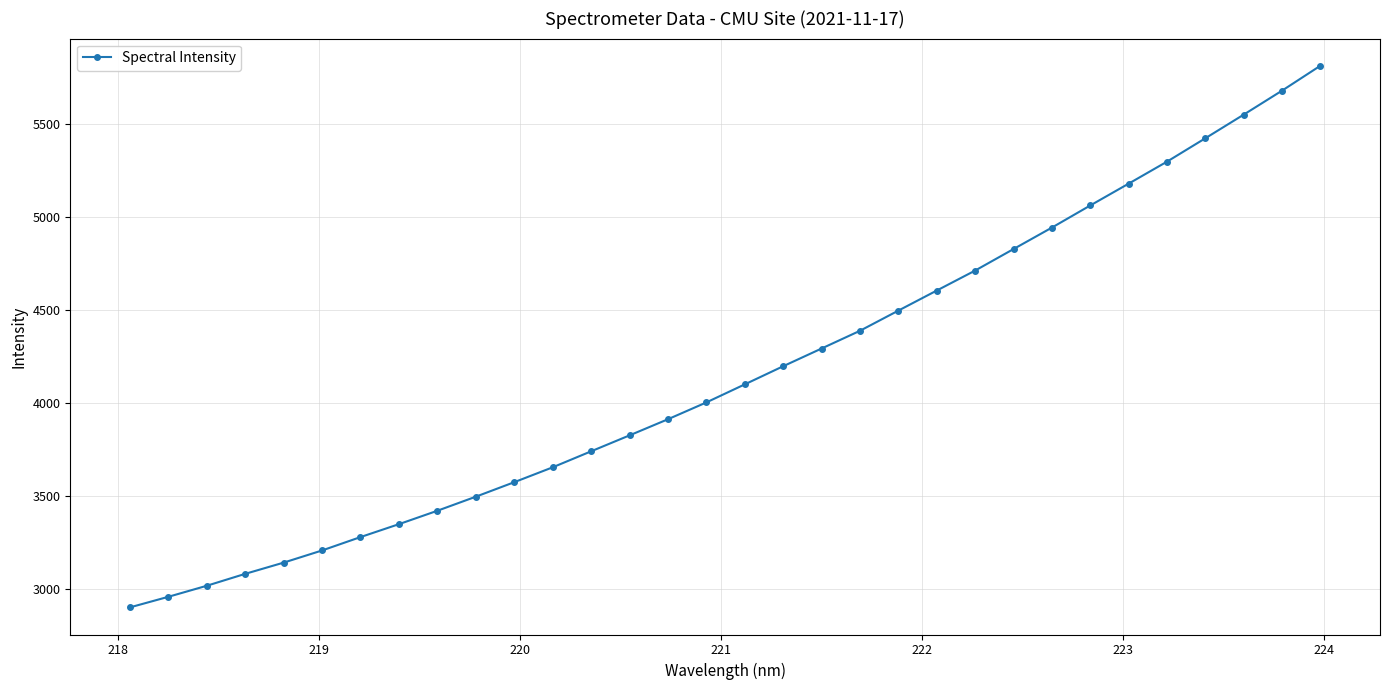

How many data points are less than 4100?

16